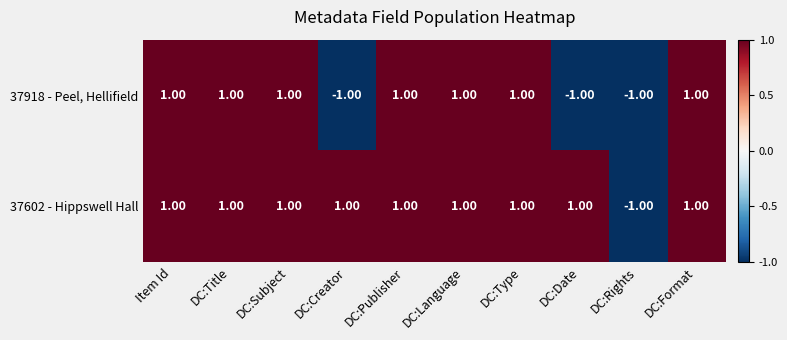

Rank the series at DC:Creator from highest to lowest value.

37602 - Hippswell Hall, 37918 - Peel, Hellifield